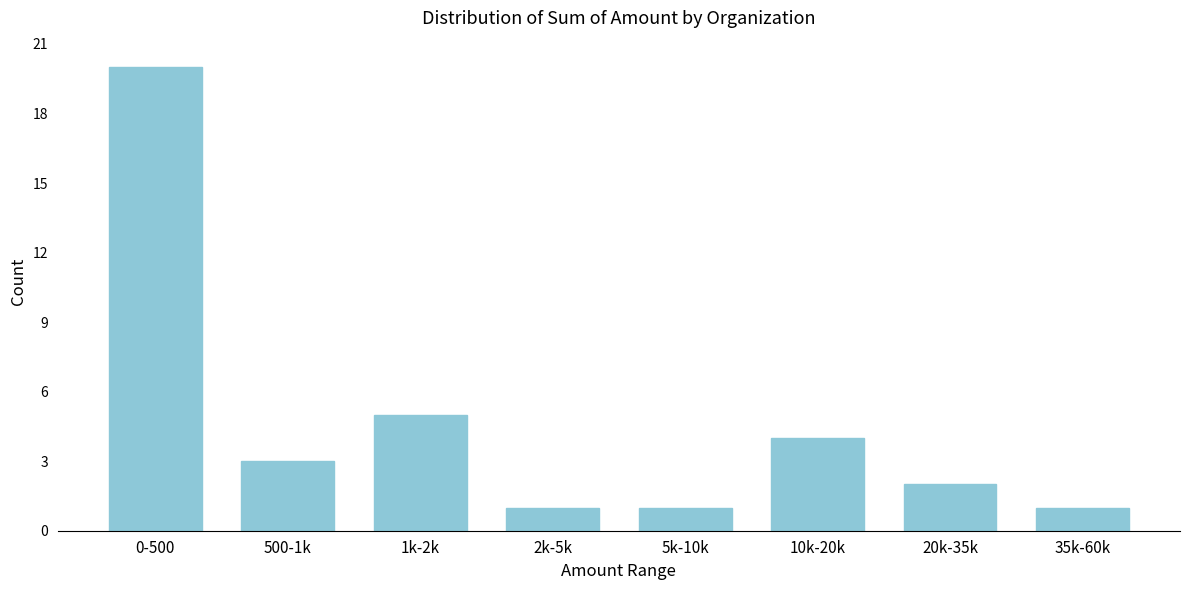

Reading right to left, extract all data points from this chart.

1	2	4	1	1	5	3	20